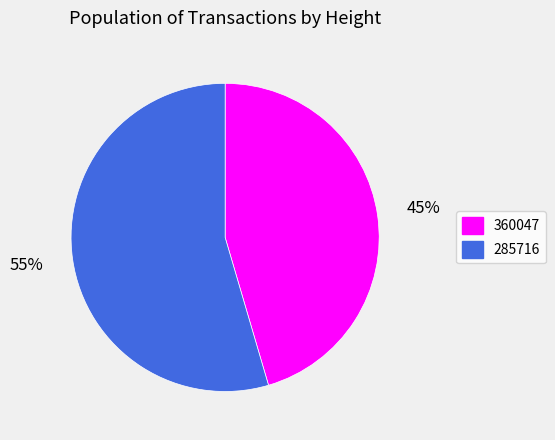

Between 360047 and 285716, which is larger?

285716